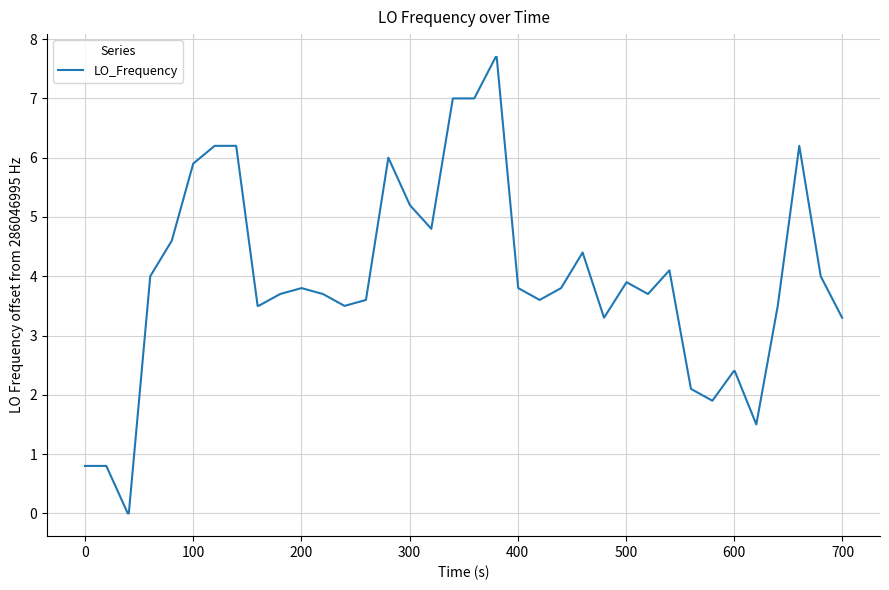

How many series are shown in this chart?

1